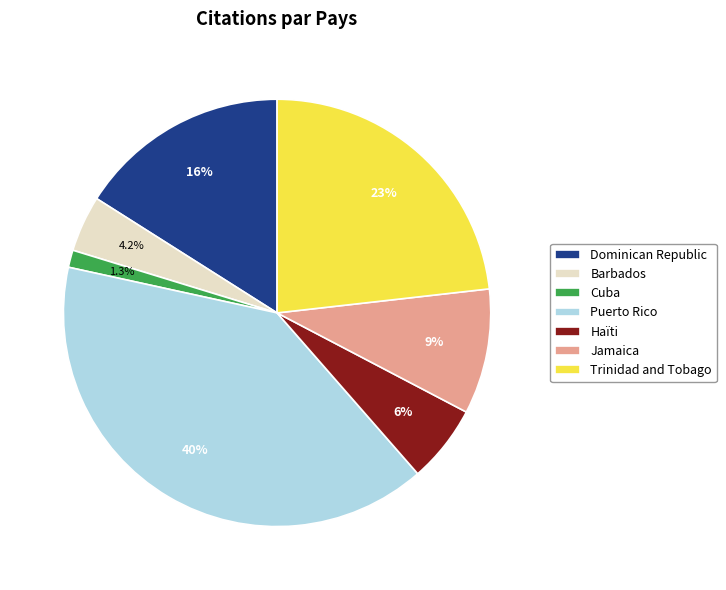

Is Barbados the majority of the pie?

No